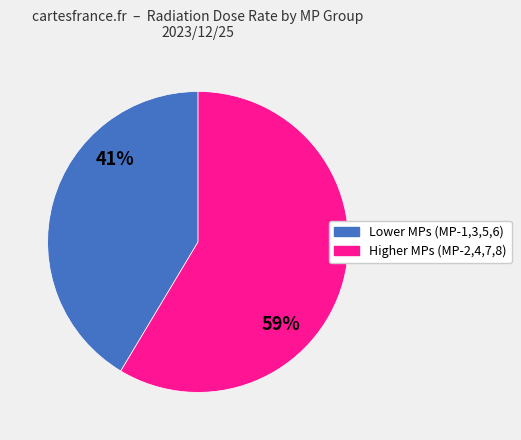

To the nearest percent, what is the combined percentage of Lower MPs (MP-1,3,5,6) and Higher MPs (MP-2,4,7,8)?

100%